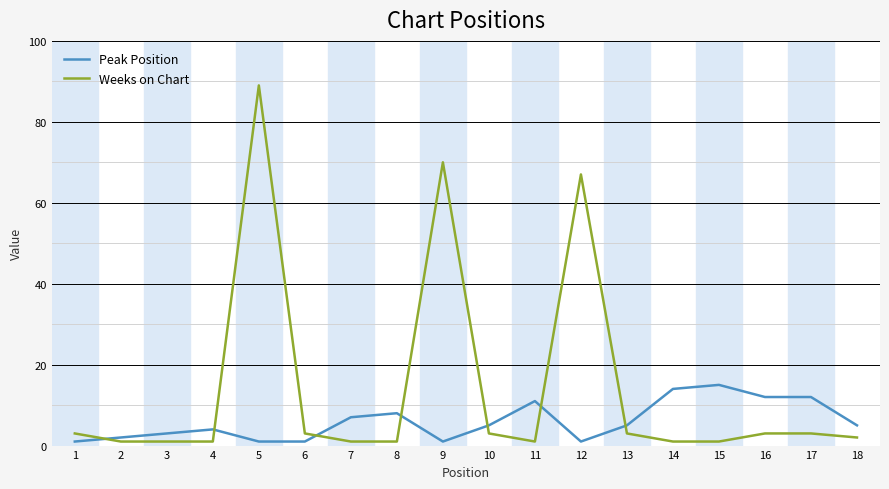

True or false: Peak Position has more than 0 interior local peaks.

True